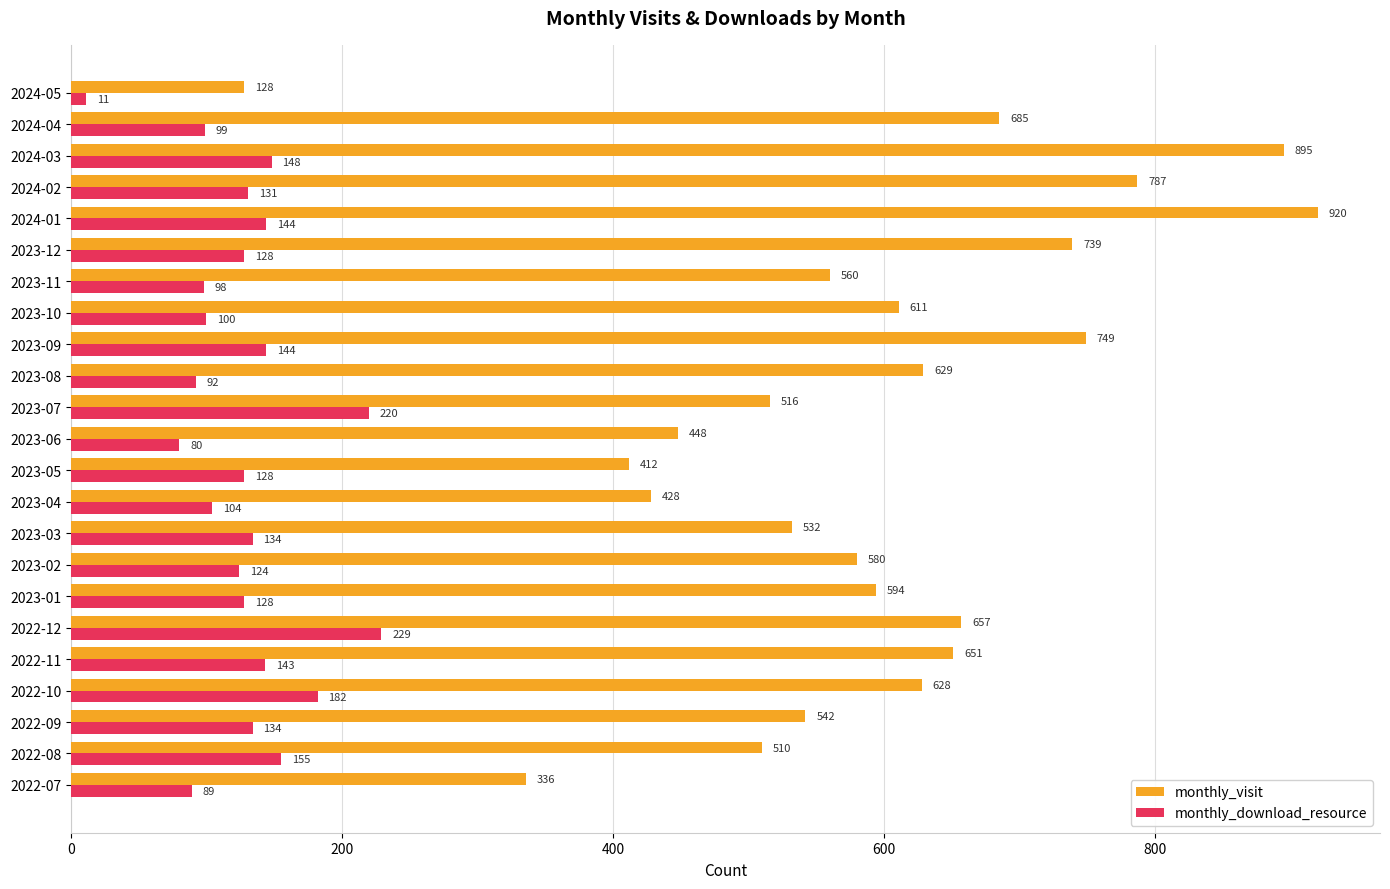

Which category has the lowest value in the monthly_download_resource series?

2024-05